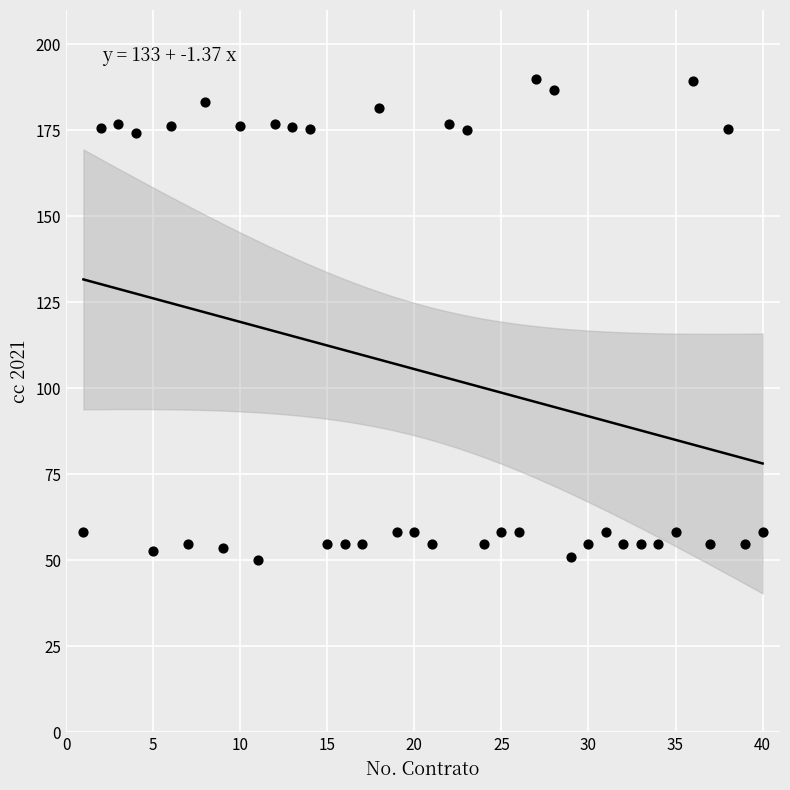

What is the range of Y values (max minus min)?

140.0